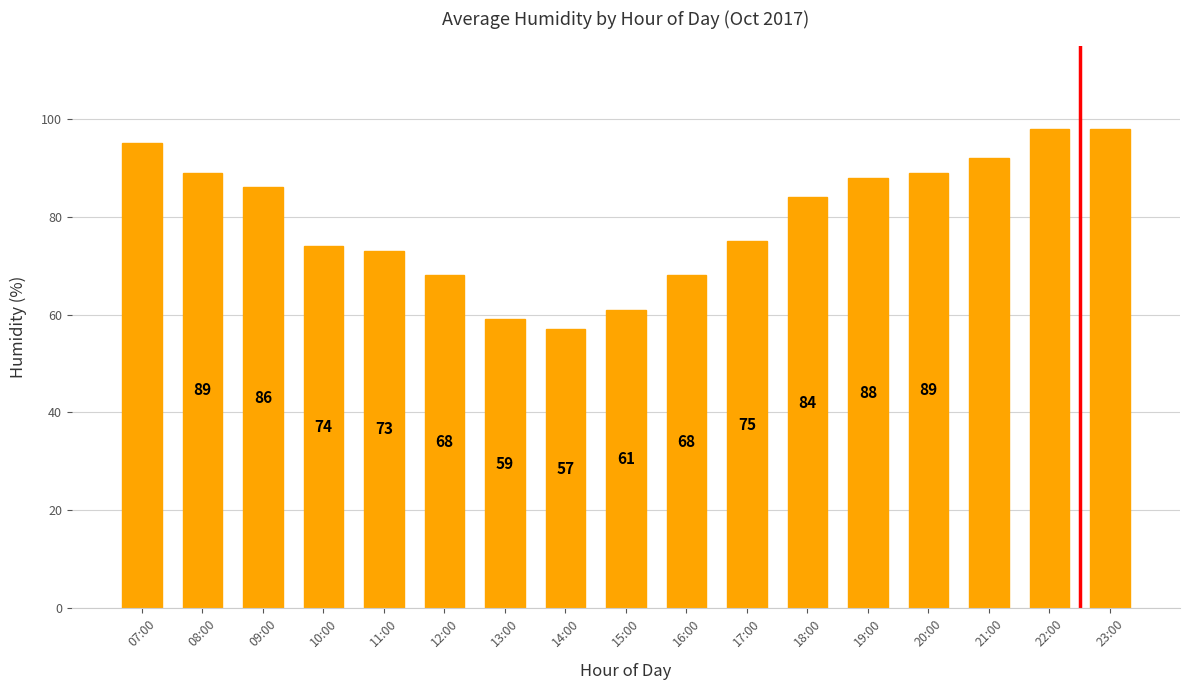

What is the difference between the maximum and second lowest values?

39